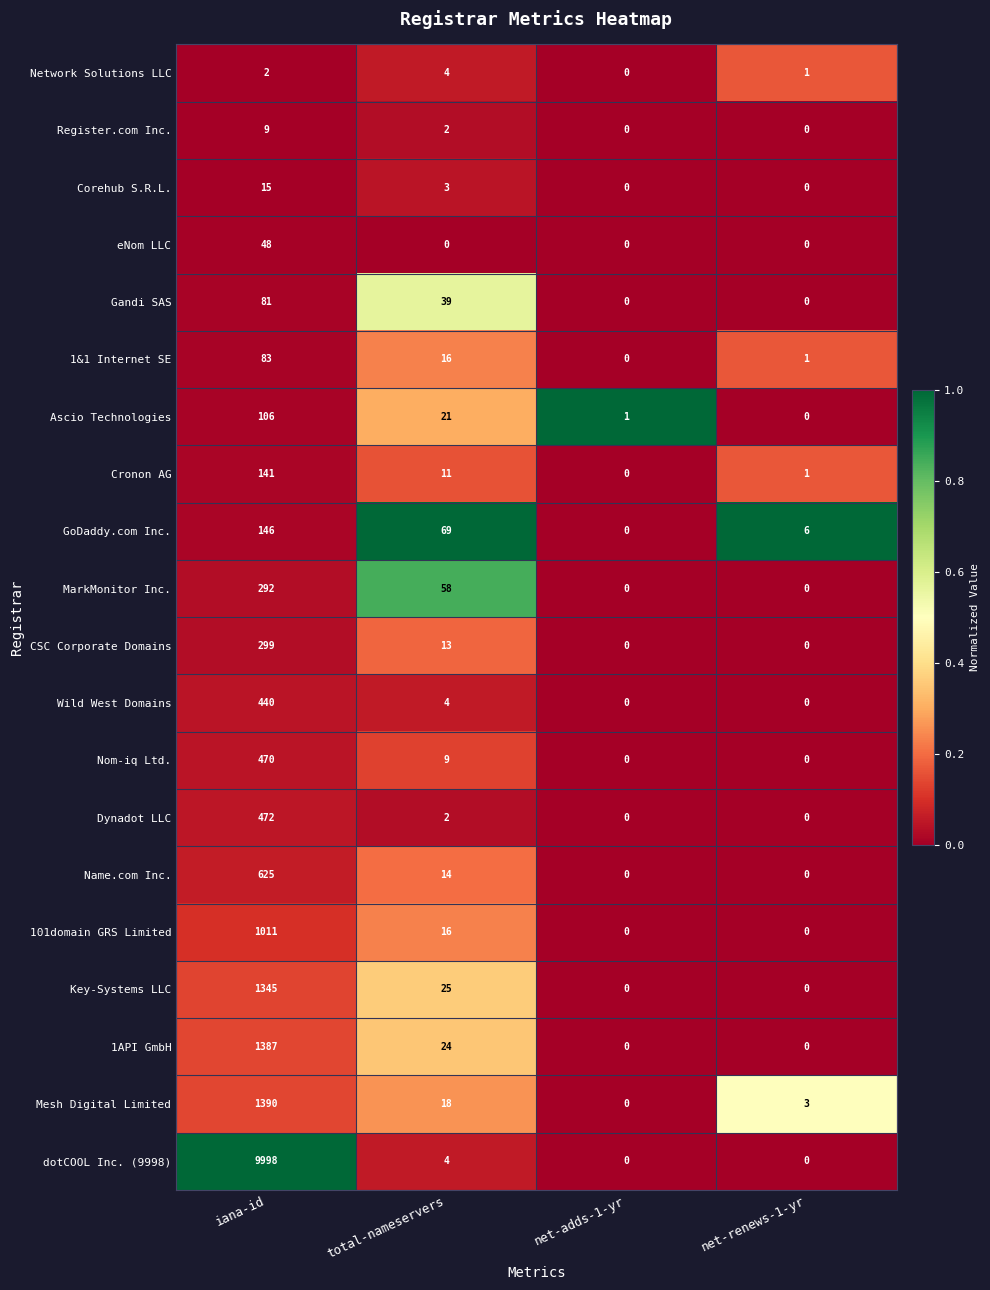

What is the greatest value displayed?

9998